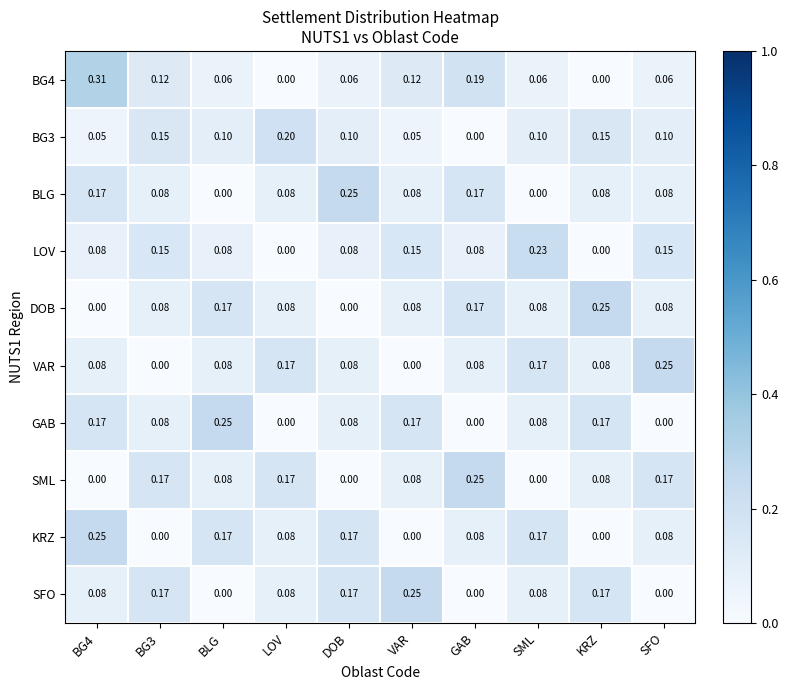

Which series changed the most between GAB and SFO?

VAR